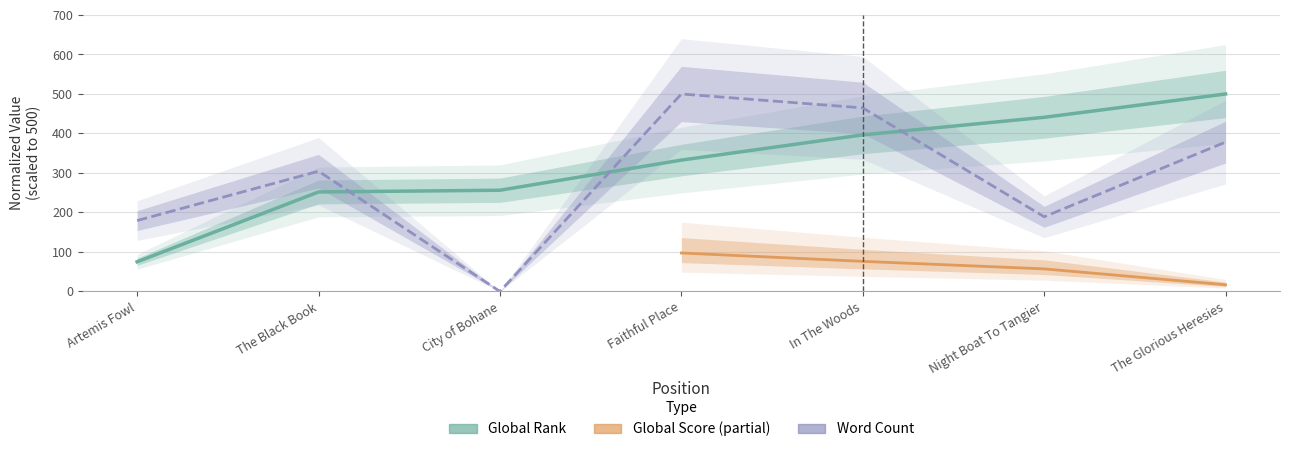

Where do Word Count and Global Rank first cross each other?

The Black Book and City of Bohane